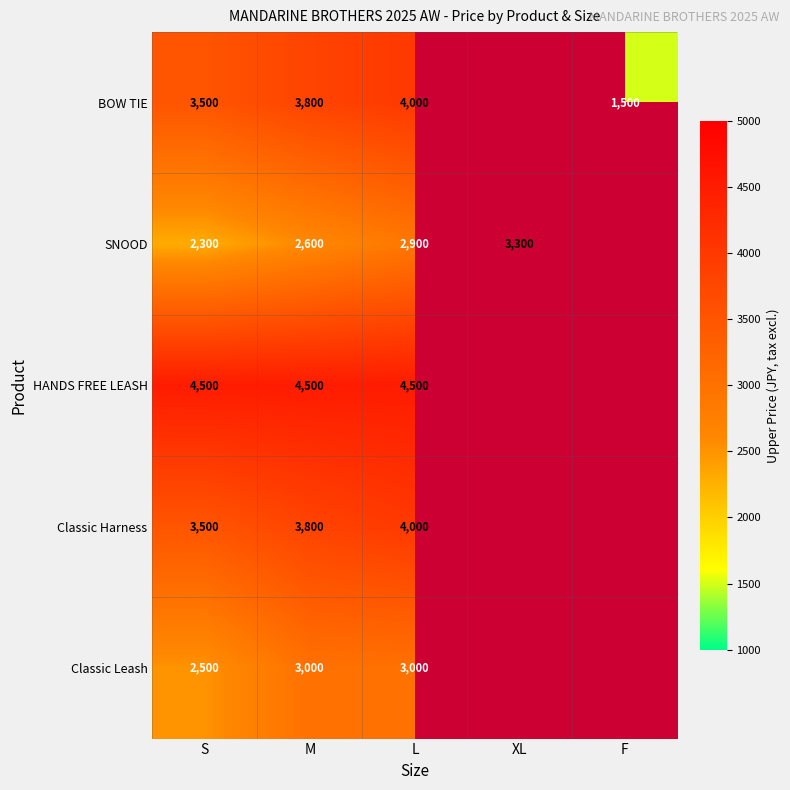

The HANDS FREE LEASH series shows 5909 at S. True or false?

False